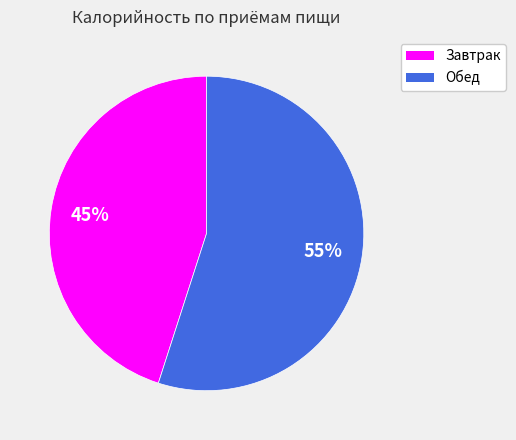

Is Обед the majority of the pie?

Yes